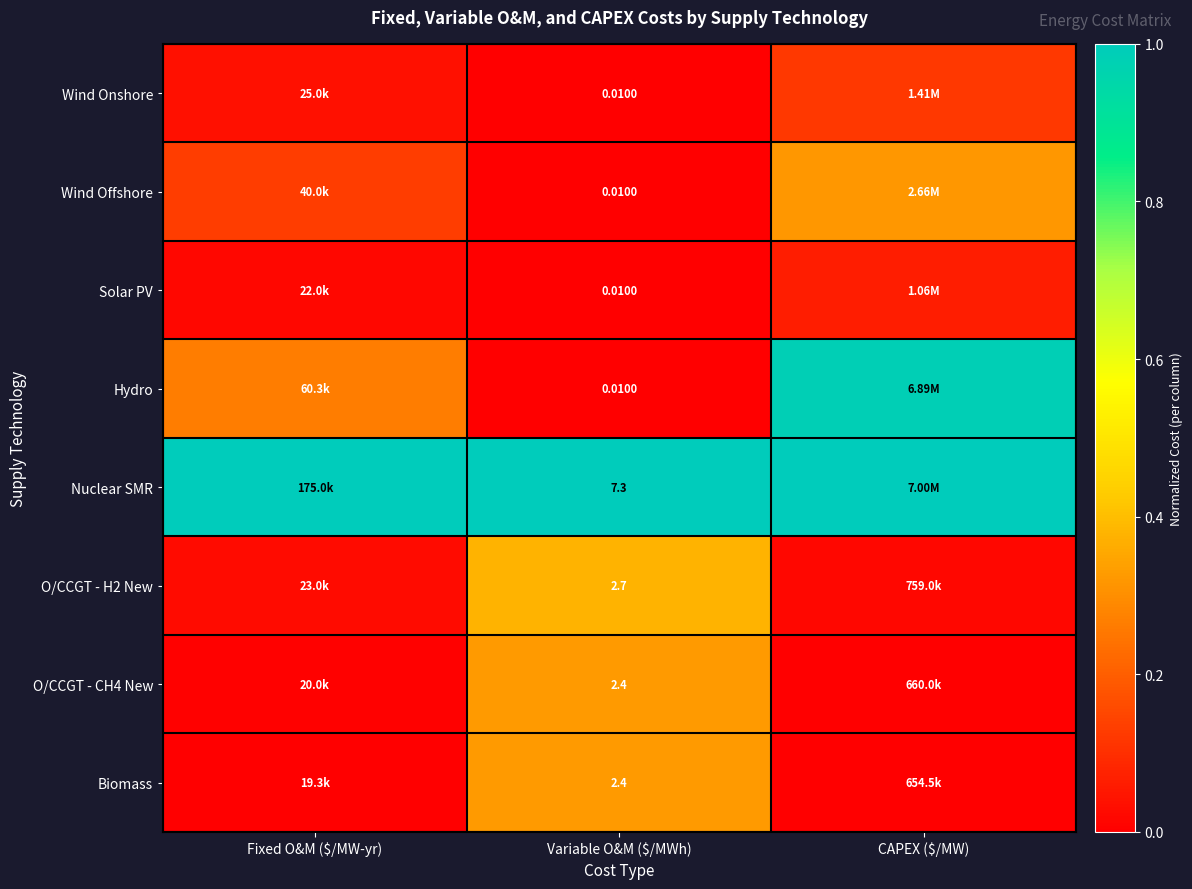

The value of Hydro at CAPEX ($/MW) is 1.0. True or false?

True